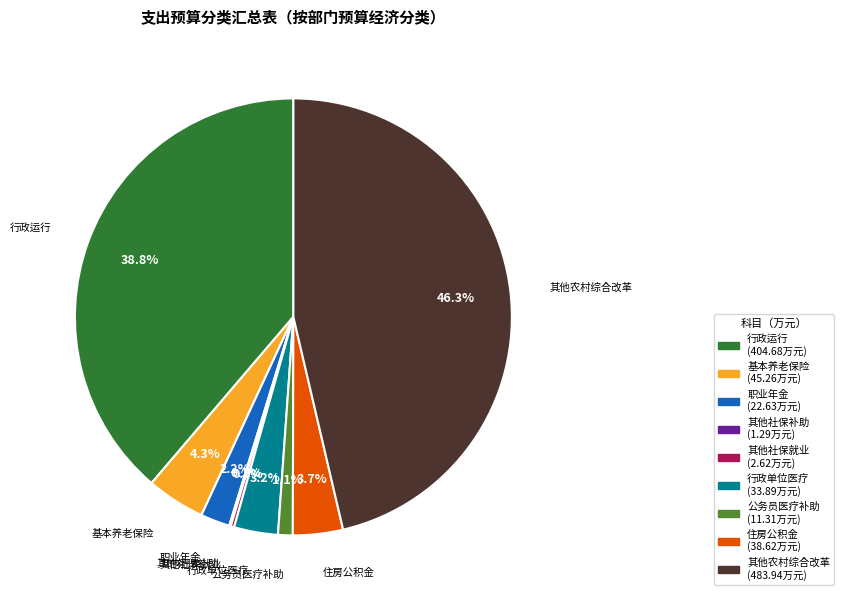

True or false: 公务员医疗补助 accounts for 1% of the total.

True